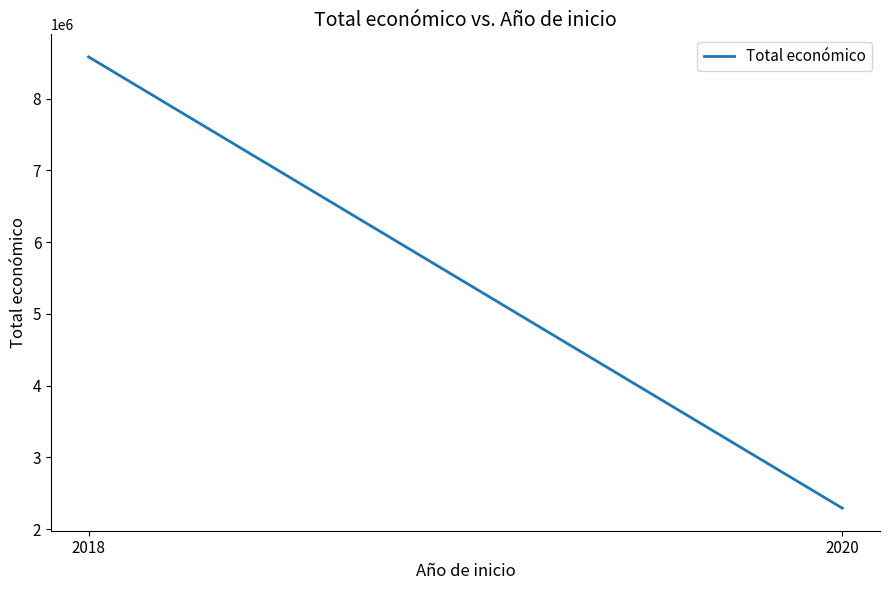

How many categories are shown in the chart?

2